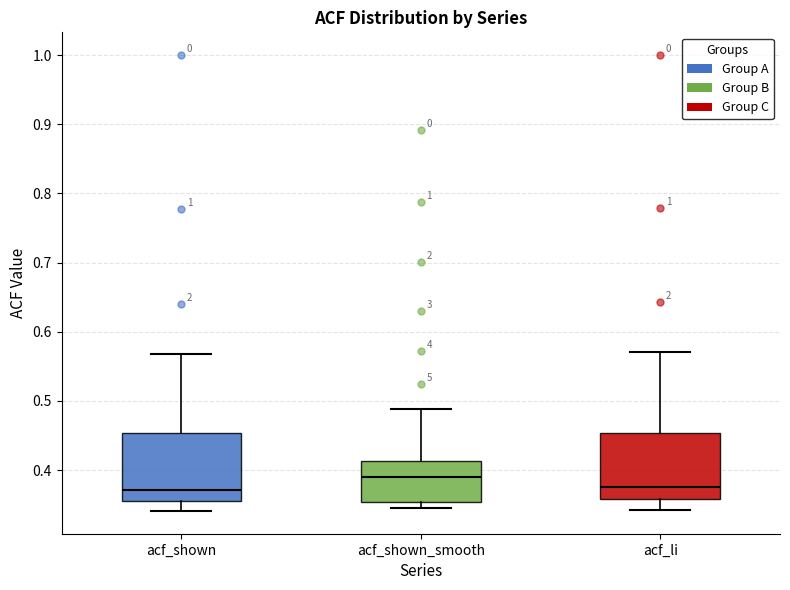

Reading left to right, read every box against the y-axis: the position of its median line, the range the box covers, and the ends of its whiskers. The values are not printed on the chart, so give them approximately, as read against the axis.

acf_shown: median 0.37, box 0.35 to 0.45, whiskers 0.34 to 0.57
acf_shown_smooth: median 0.39, box 0.35 to 0.41, whiskers 0.35 (just below the box's lower edge) to 0.49
acf_li: median 0.38, box 0.36 to 0.45, whiskers 0.34 to 0.57